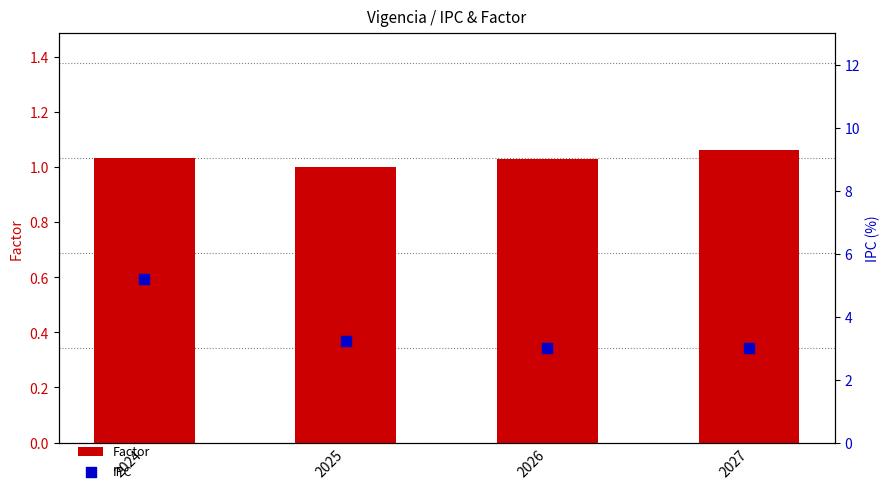

At how many categories does at least one series exceed 1?

4